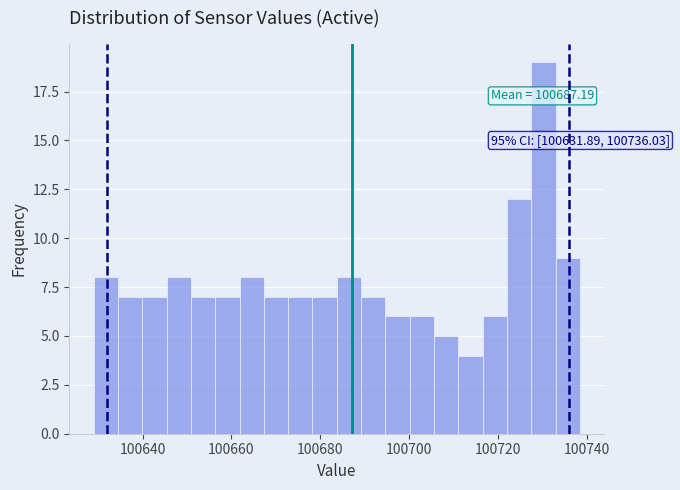

Around what value on the x-axis is the tallest bar? Give the approximate position of its centre, as read against the axis.

100730